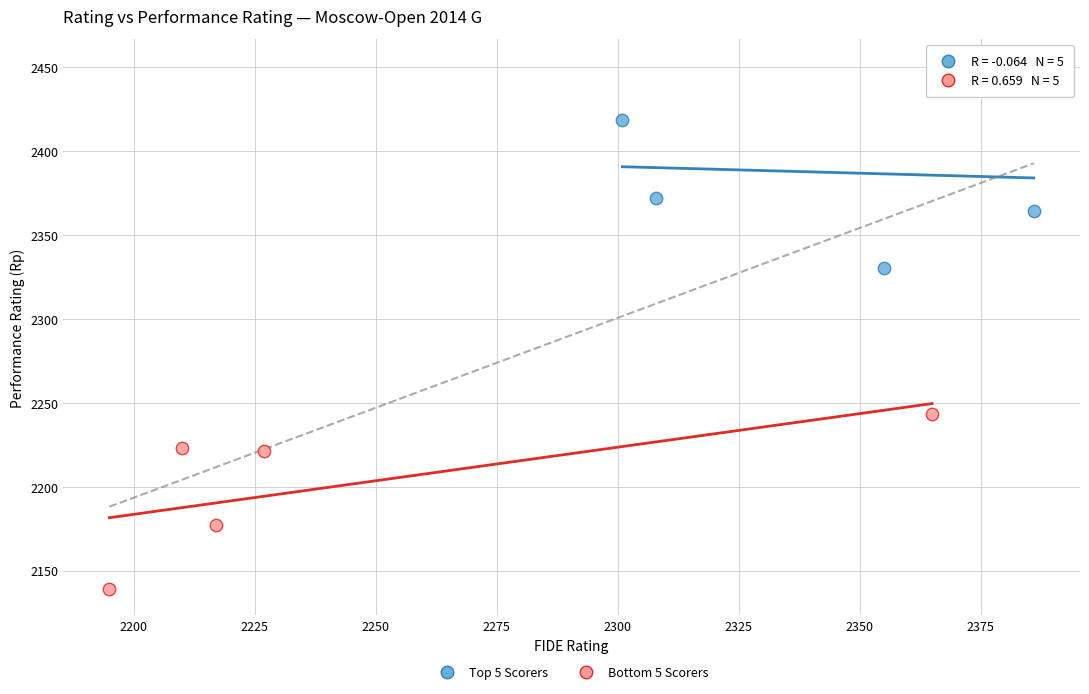

Which series reaches the maximum Y coordinate?

Top 5 Scorers